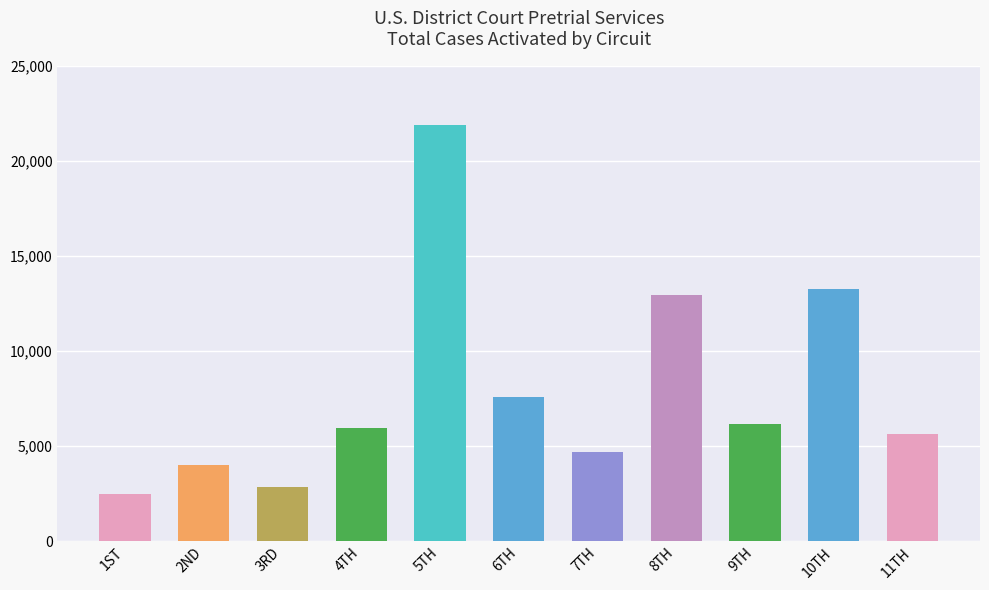

What position from the left is 5TH?

5